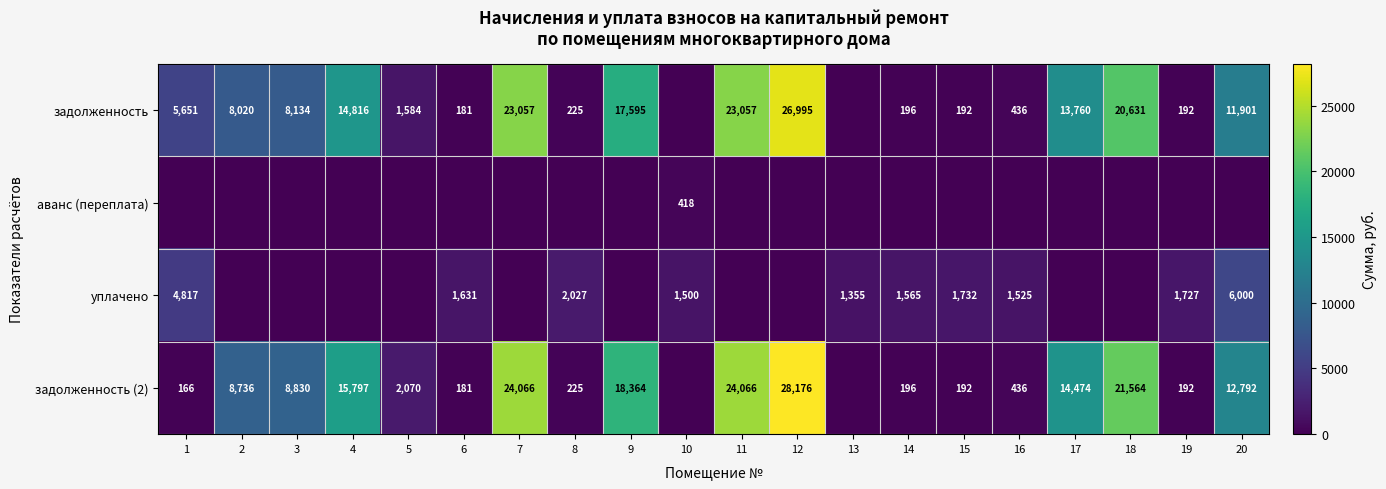

What is the sum of the задолженность values at 17 and 9?

31355